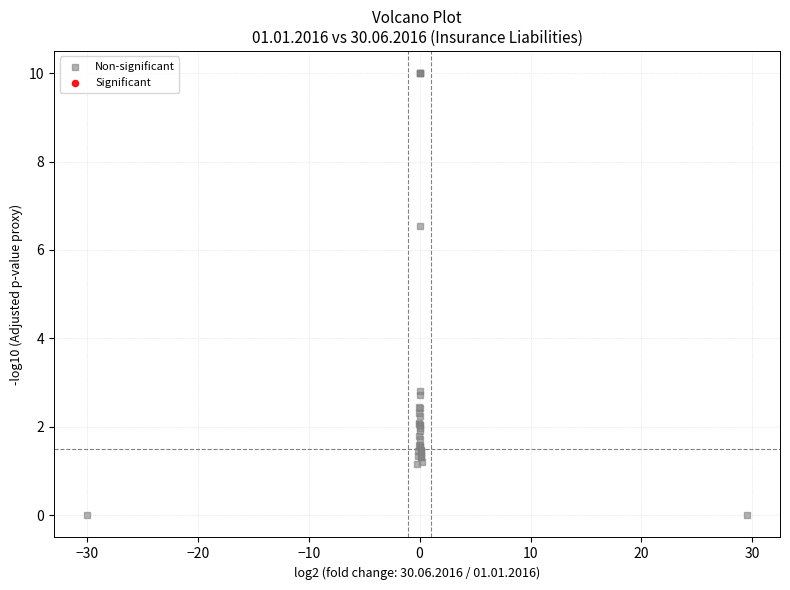

What Y value in the scatter plot is closest to 5?

6.5